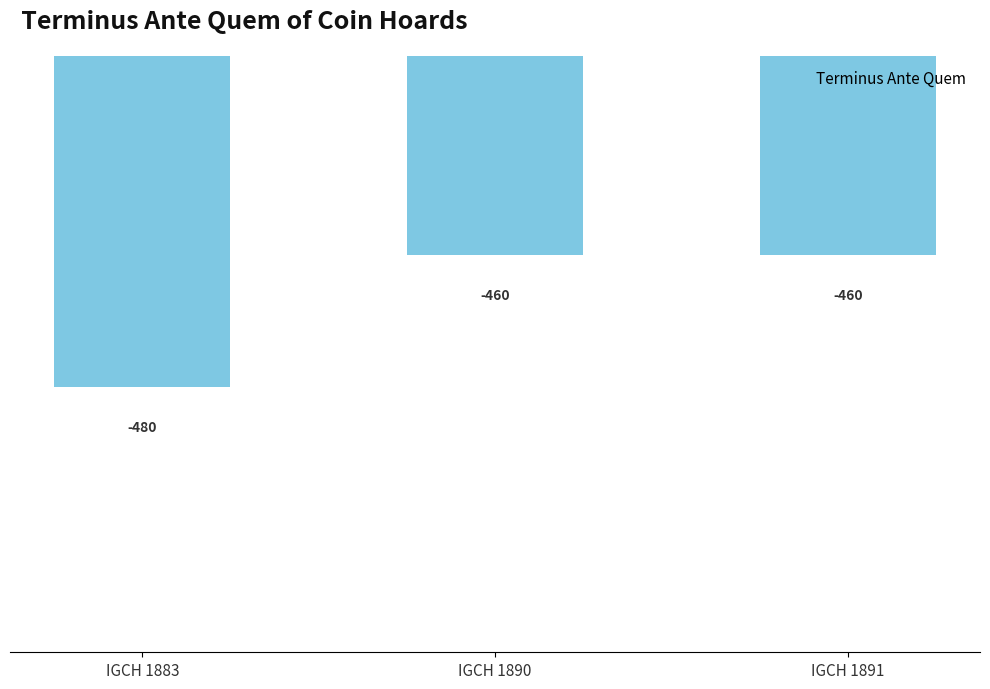

Between IGCH 1883 and IGCH 1890, which is larger?

IGCH 1890